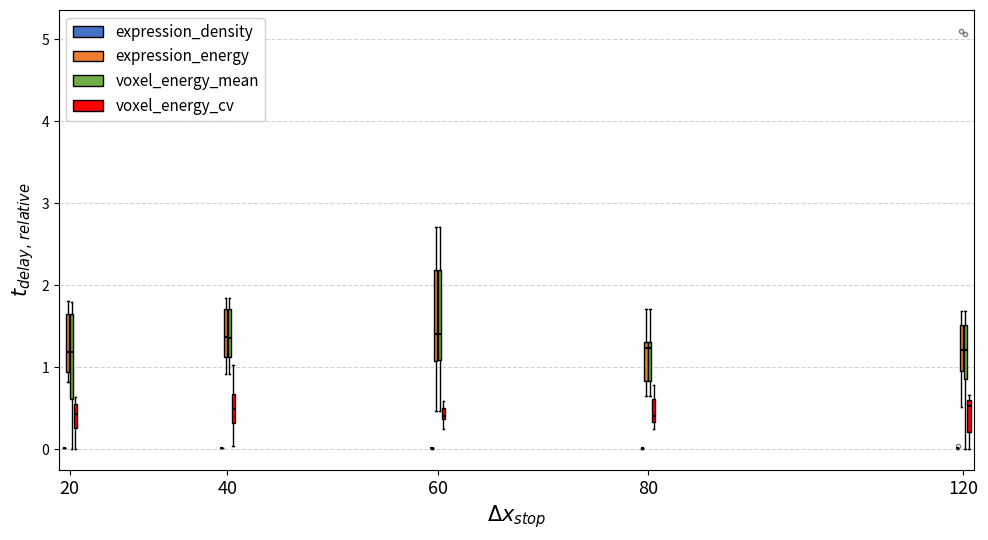

Where does the upper whisker of the box for 20 (voxel_energy_mean) end on the y-axis? The values are not printed on the chart, so give them approximately, as read against the axis.

1.8